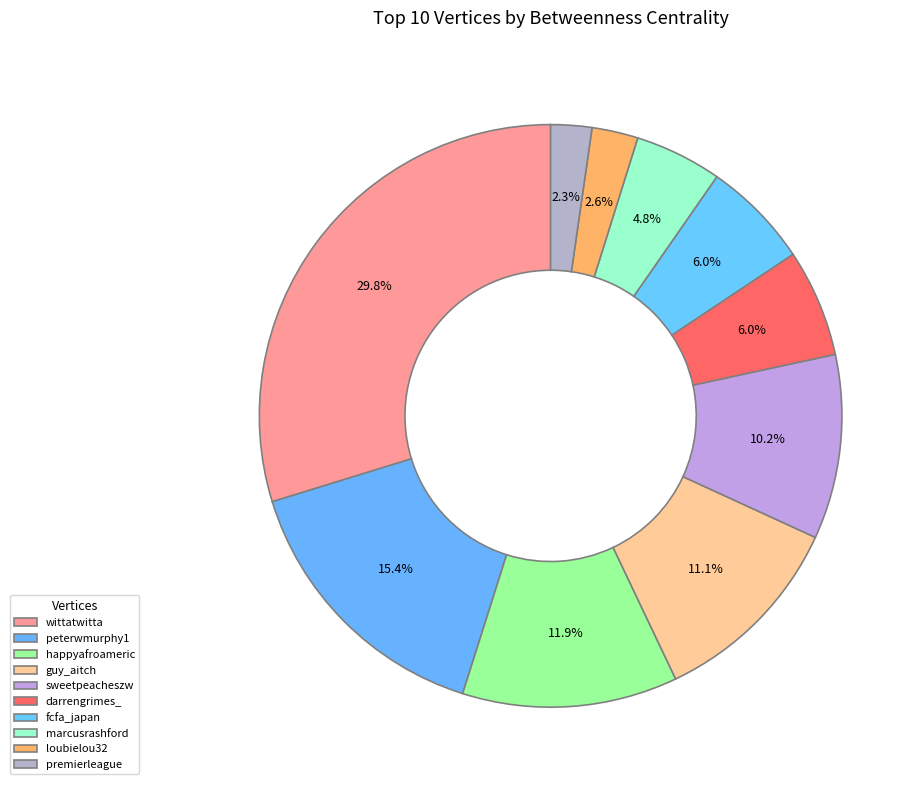

How many segments does this pie chart have?

10